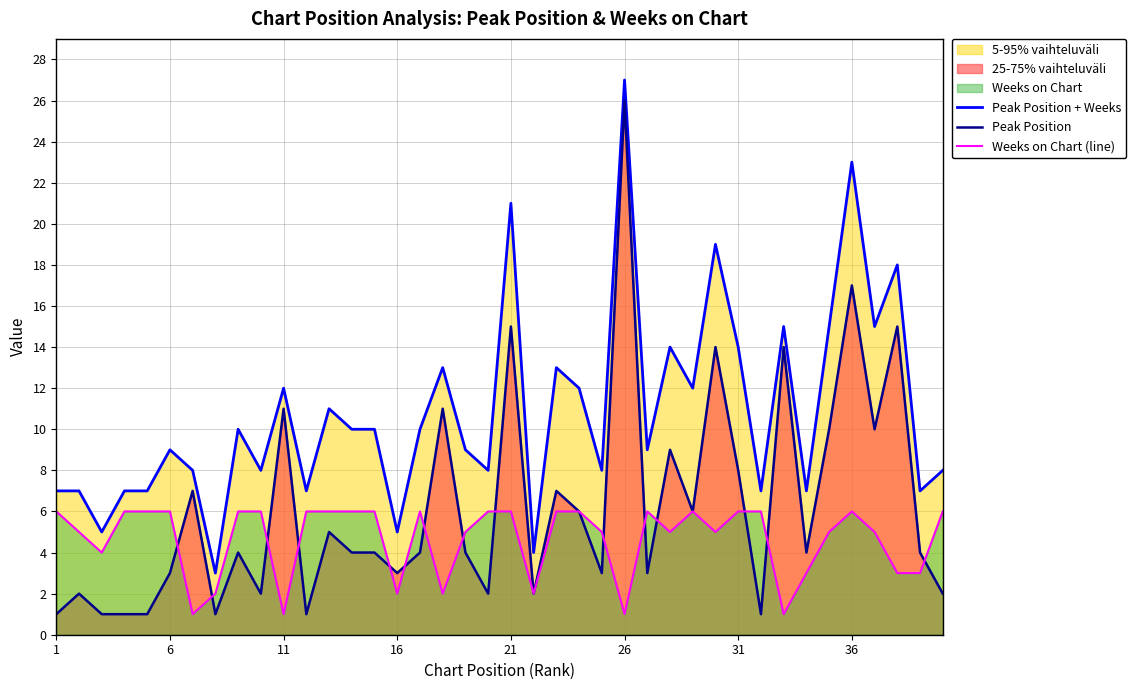

What is the maximum value shown in the chart?

27